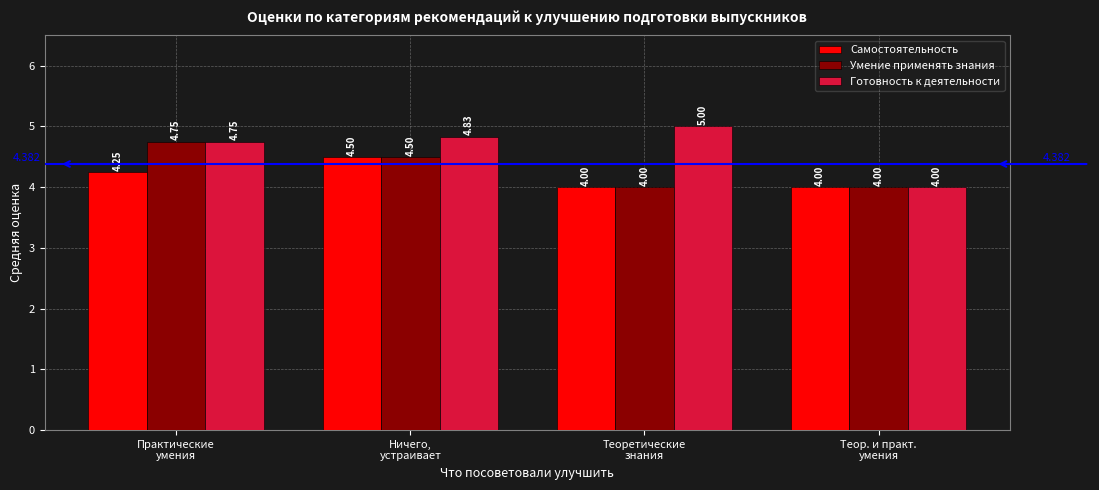

Rank the series by their maximum value, from highest to lowest.

Готовность к деятельности, Умение применять знания, Самостоятельность